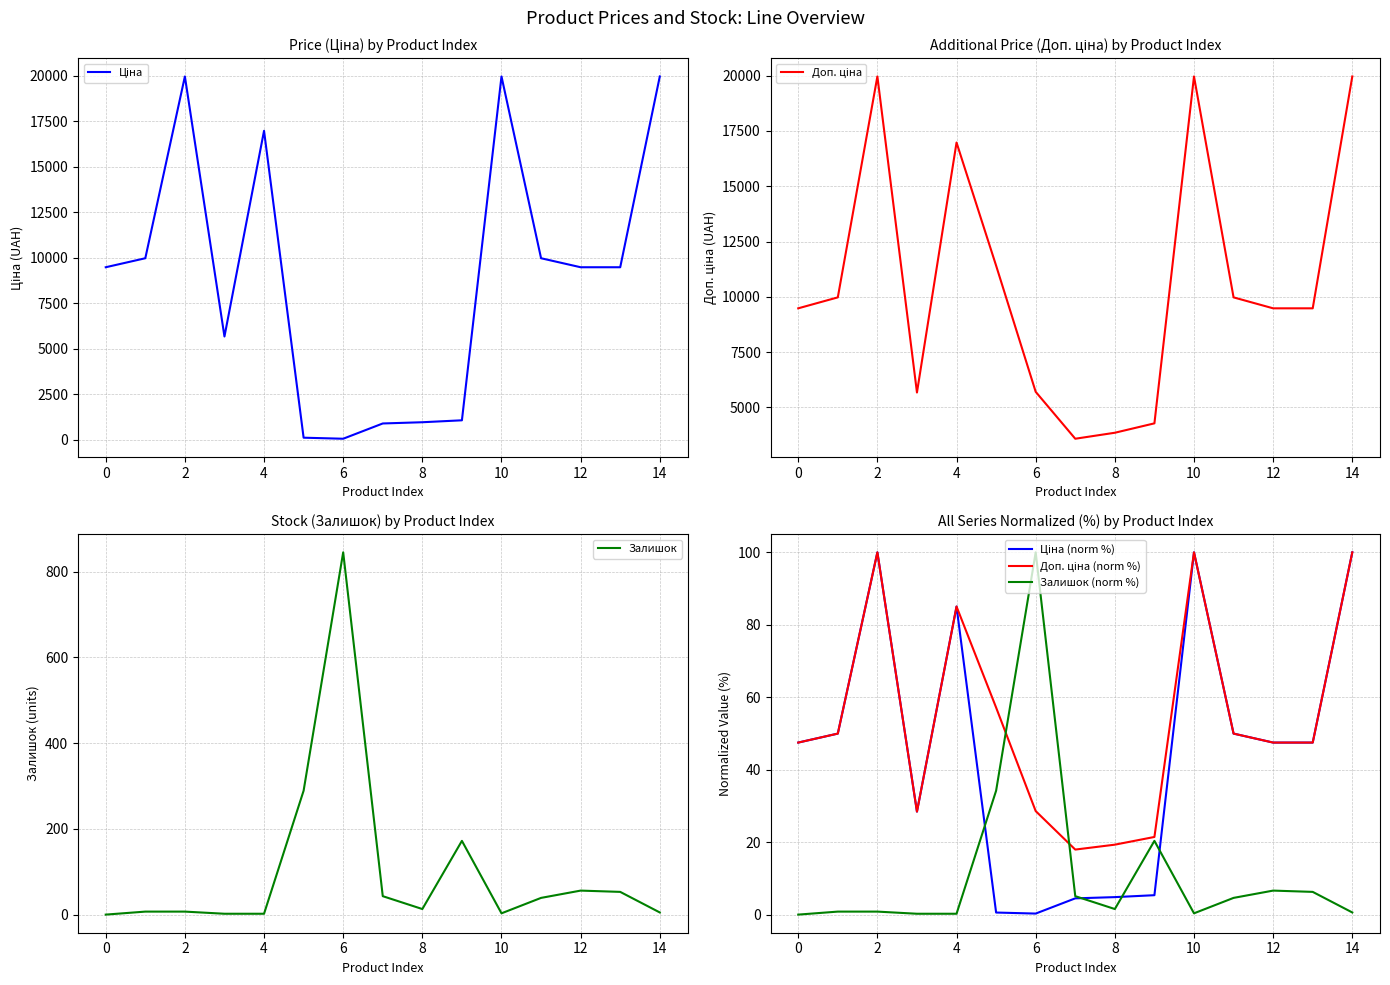

How many lines are shown in the chart?

6